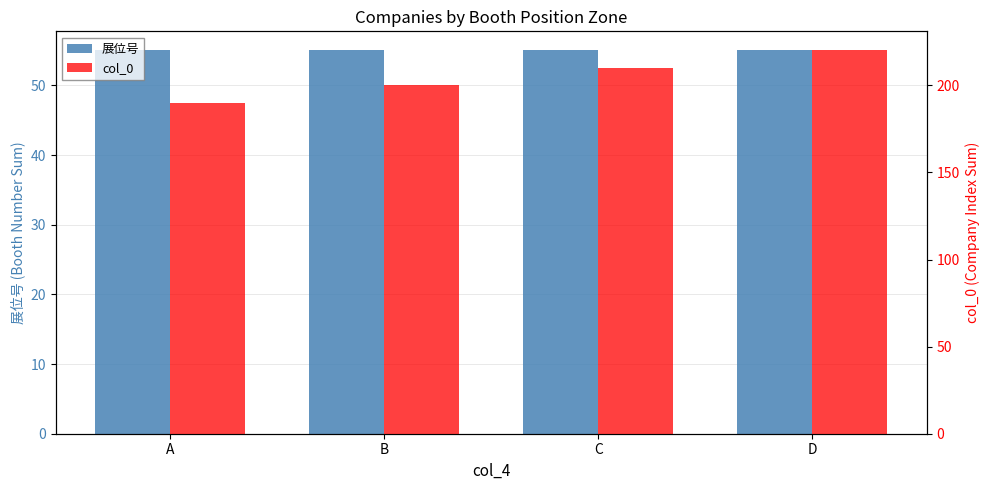

At which category does the chart reach its peak across all series?

D